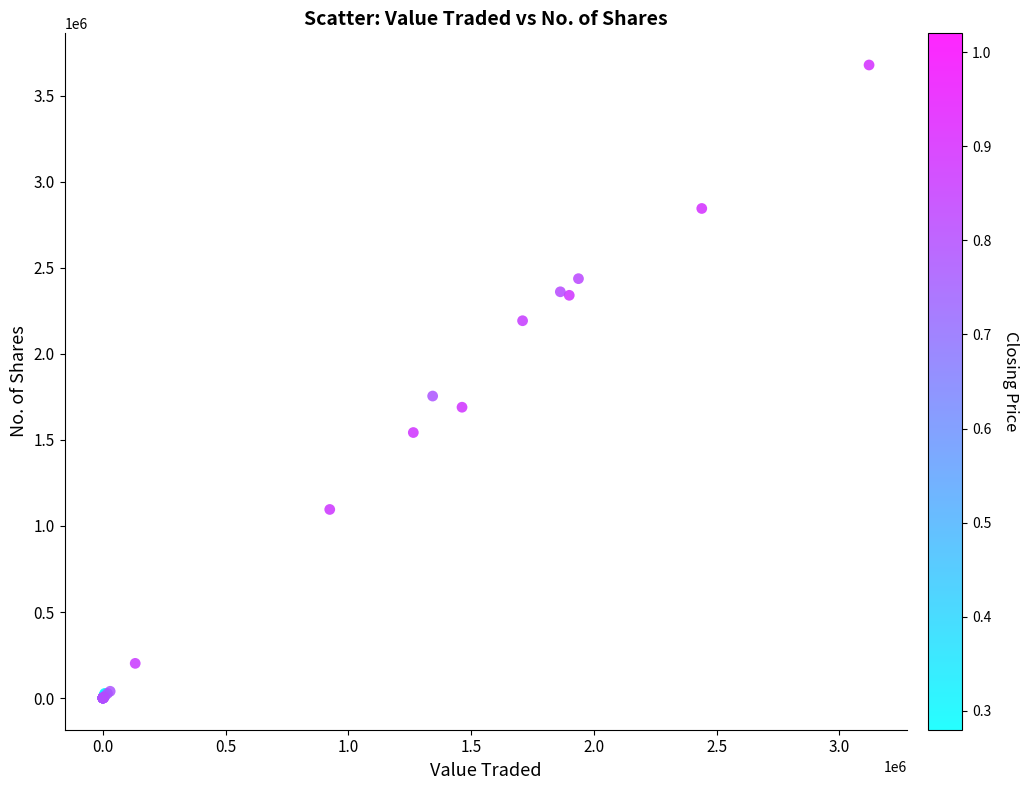

What Y value in the scatter plot is closest to 1839307?

1754943